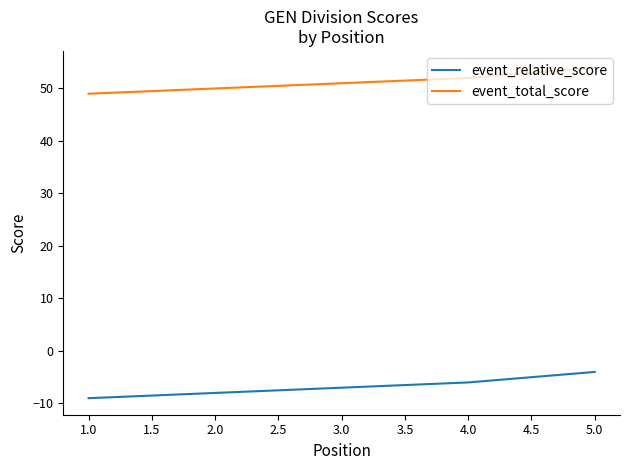

What position from the left is 3.0?

3